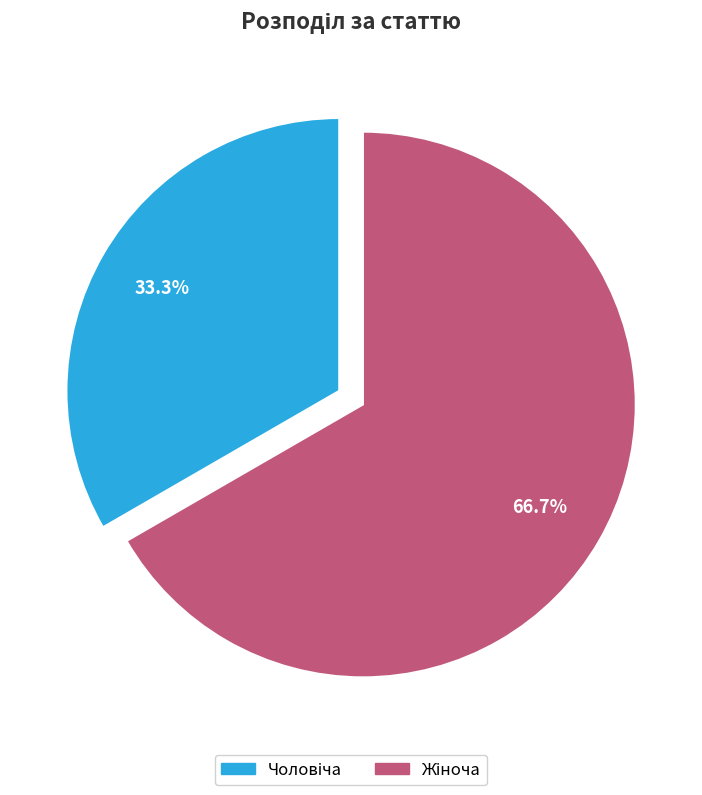

Is there any slice that represents more than half of the pie?

Yes